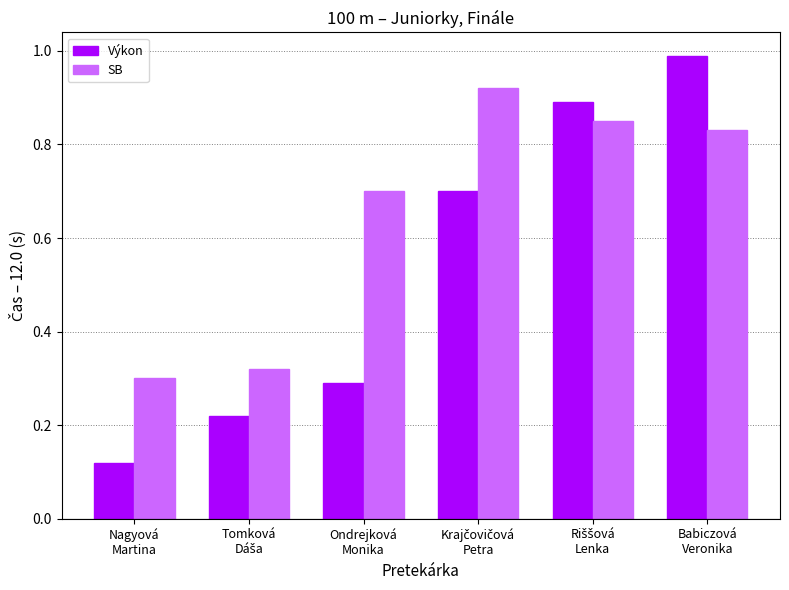

What is the total value across all series at Babiczová
Veronika?

1.8